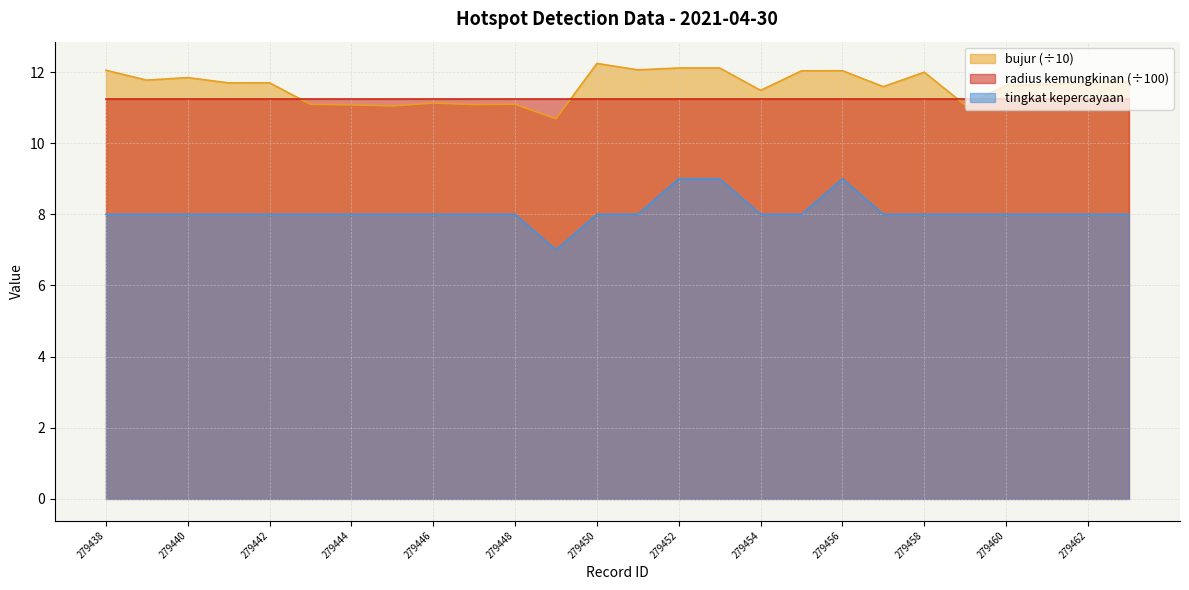

What are all the series names shown in the legend?

bujur (÷10), radius kemungkinan (÷100), tingkat kepercayaan